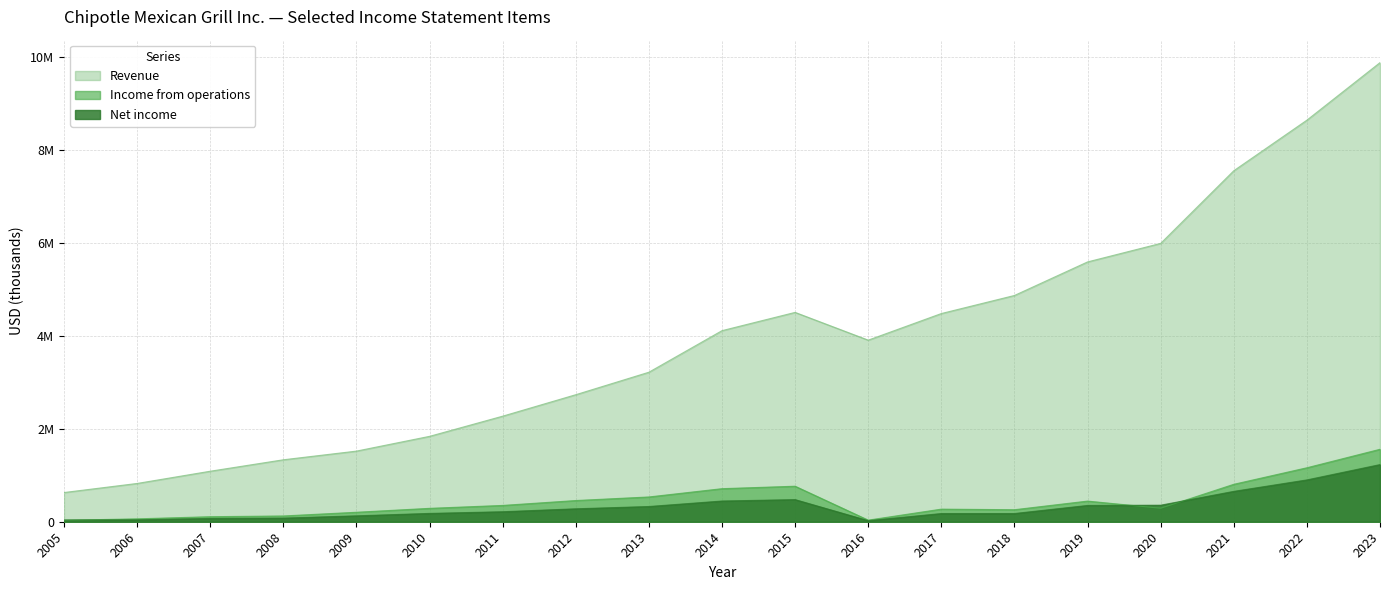

Reading left to right, list all the values displayed in this chart.

Revenue: 627695	822930	1085782	1331968	1518417	1835922	2269548	2731224	3214591	4108269	4501223	3904384	4476412	4864985	5586369	5984634	7547061	8634652	9871649
Income from operations: 30994	61952	108183	124039	203705	287831	350562	455865	532720	710800	763589	34567	270794	258368	443958	290164	804943	1160403	1557813
Net income: 37696	41423	70563	78202	126845	178981	214945	278000	327438	445374	475602	22938	176253	176553	350158	355766	652984	899101	1228737